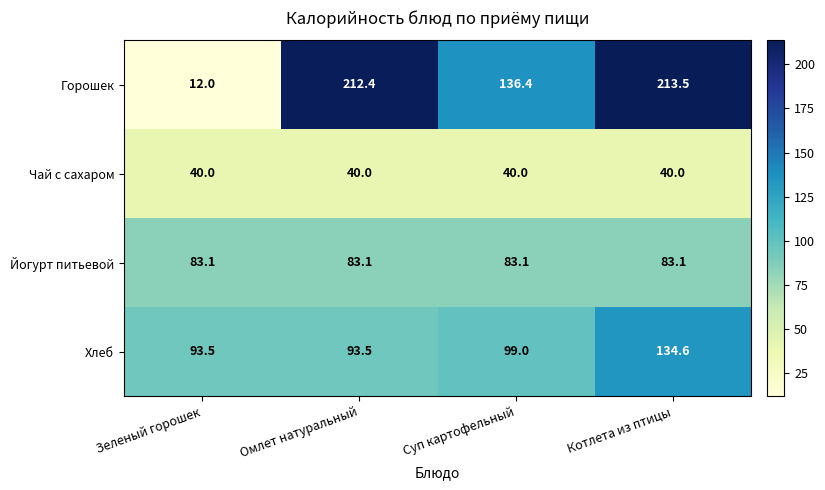

The value of Горошек at Зеленый горошек is 16.0. True or false?

False